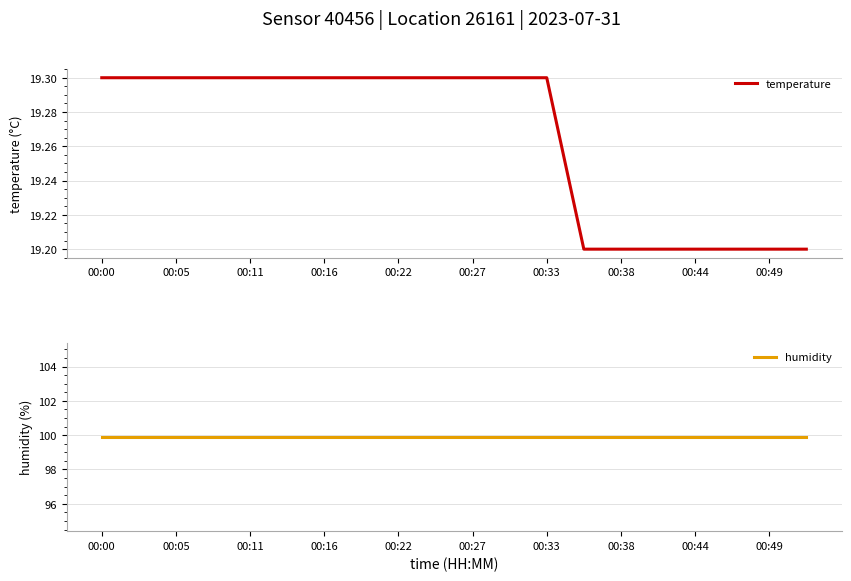

What is the average value of the temperature series?

19.3